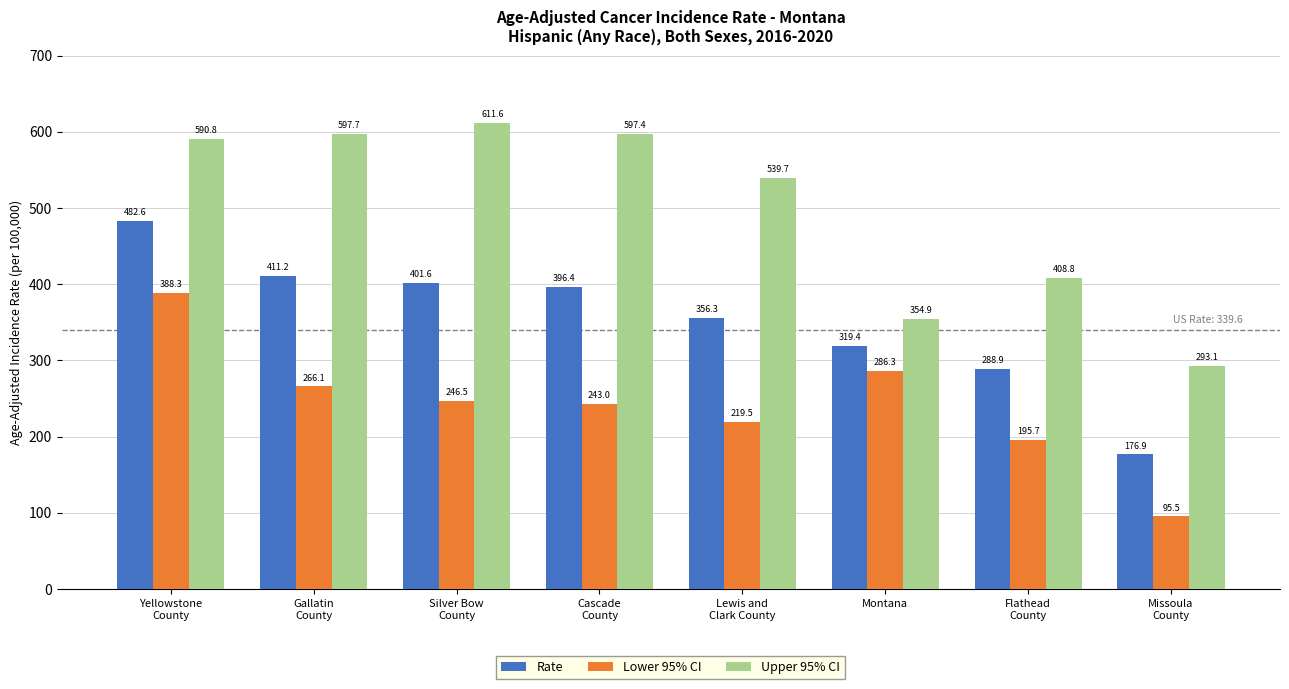

At Lewis and
Clark County, list the series in order from smallest to largest.

Lower 95% CI, Rate, Upper 95% CI